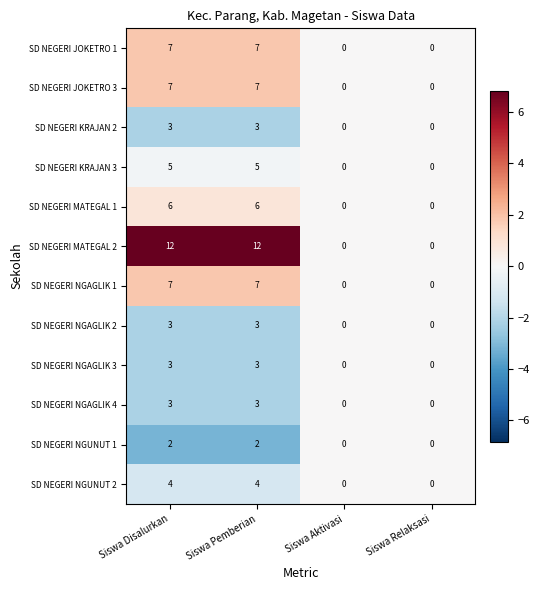

What value does the SD NEGERI MATEGAL 2 series have at Siswa Disalurkan?

12